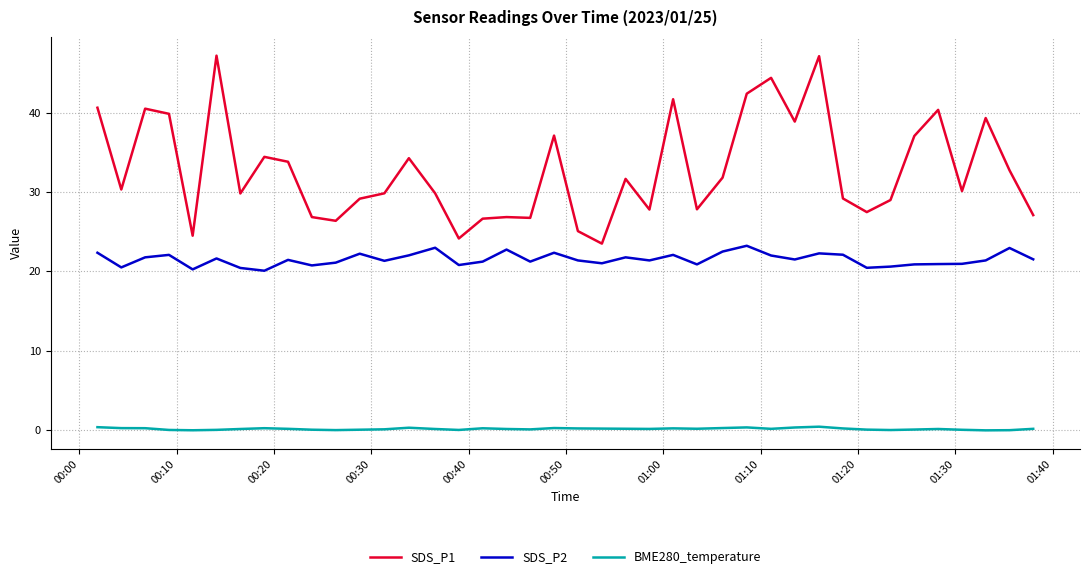

What is the lowest value of the SDS_P1 series?

23.5